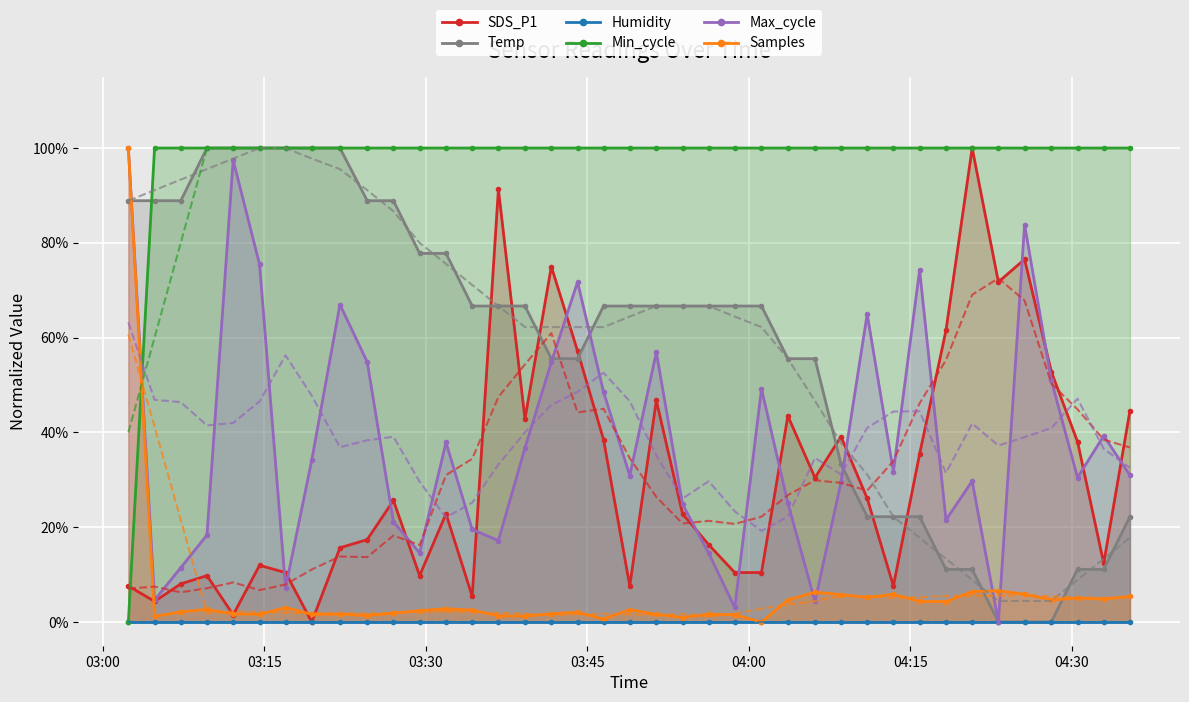

Is it true that Max_cycle equals 0.4 at 21?

False